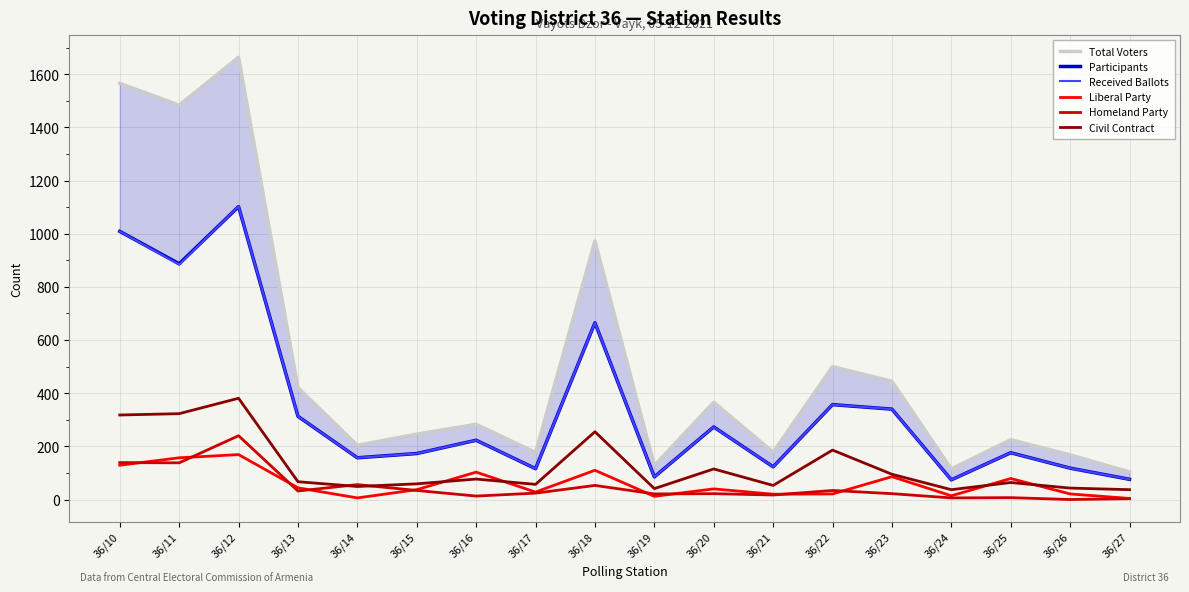

At which category does Homeland Party reach its first local valley?

36/11